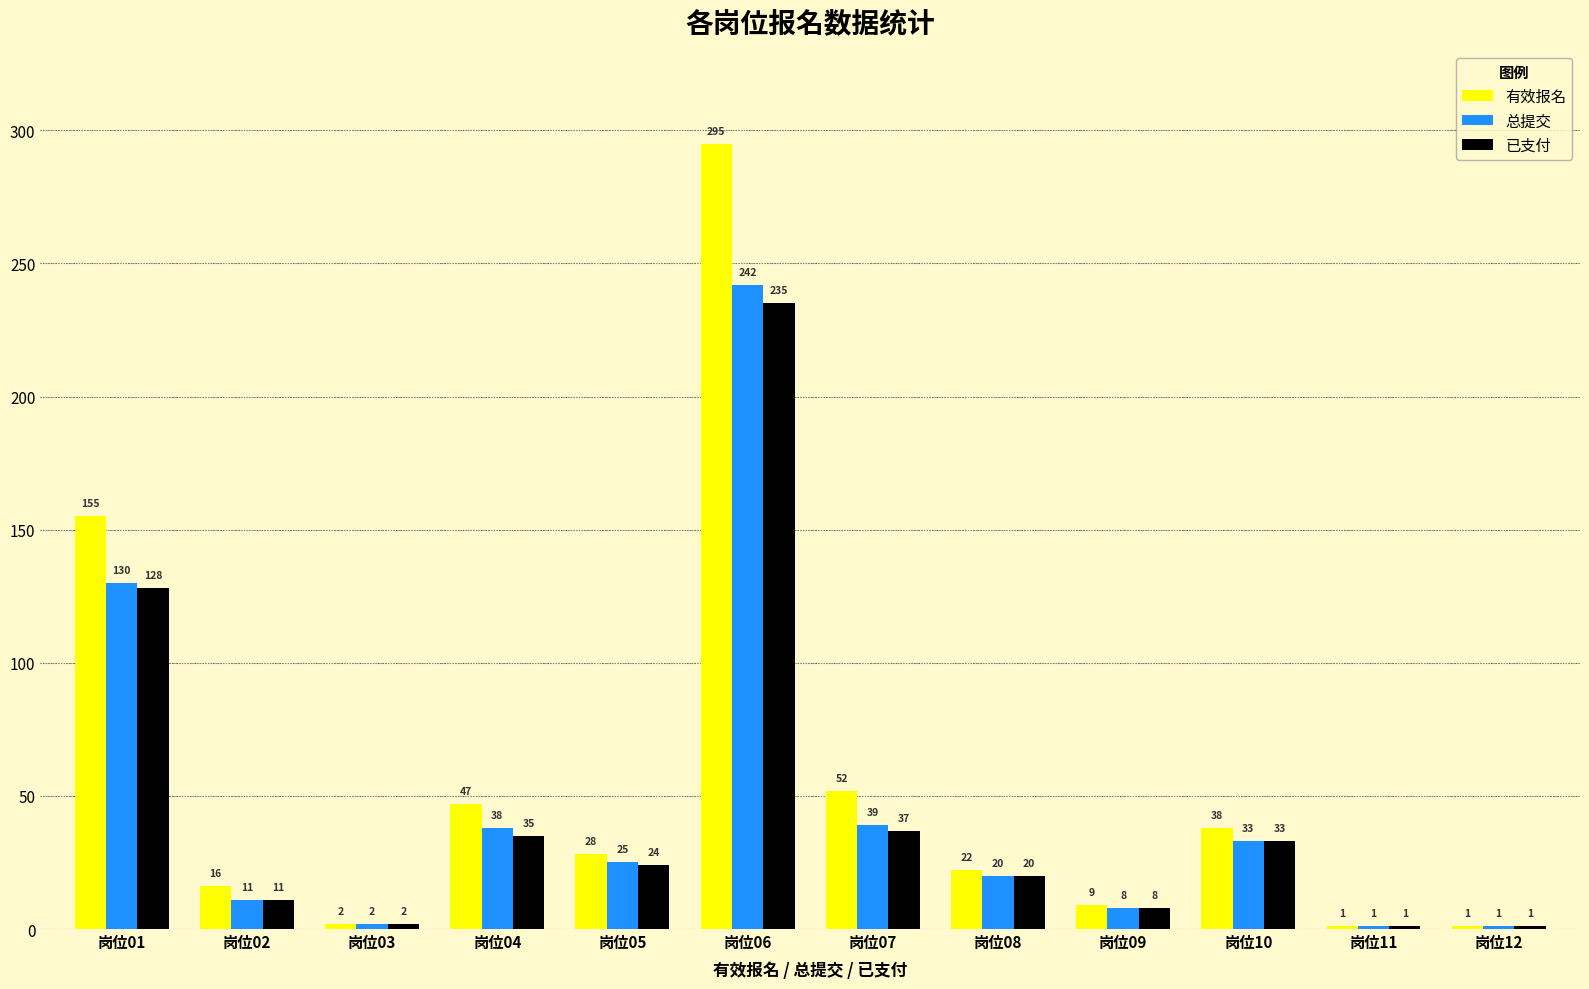

Which series changed the most between 岗位05 and 岗位10?

有效报名